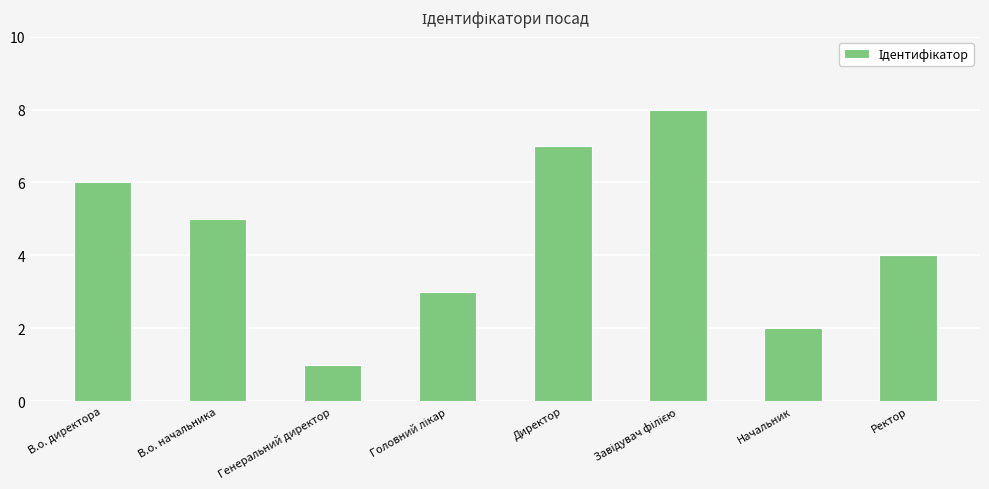

Reading left to right, list all the values displayed in this chart.

6	5	1	3	7	8	2	4